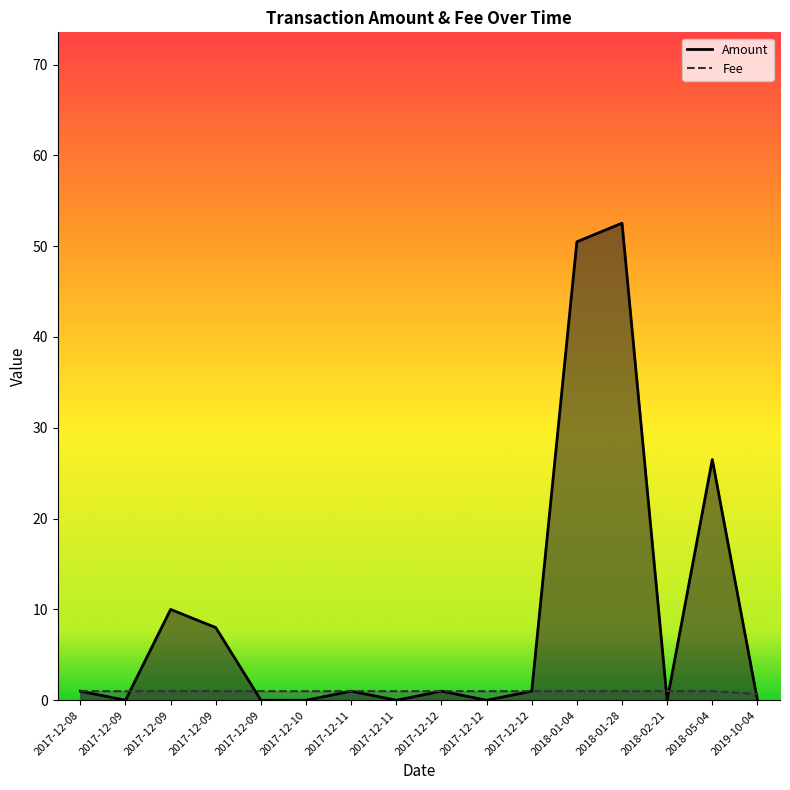

What is the maximum value shown in the chart?

52.5